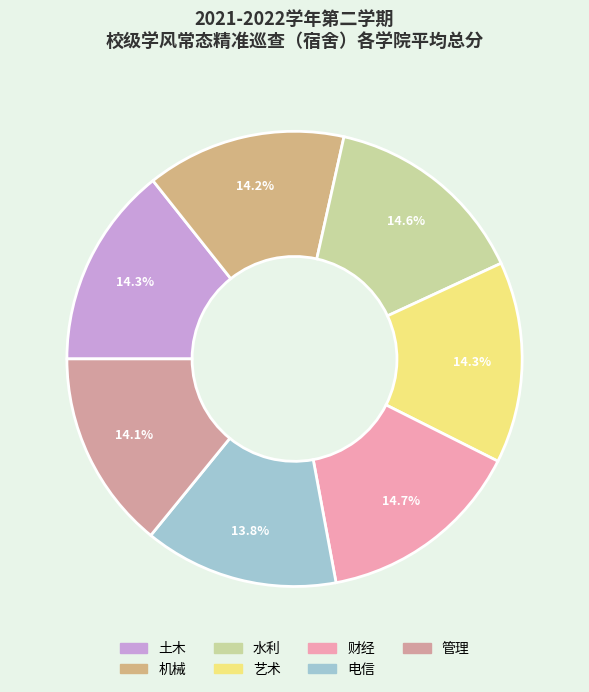

Between 水利 and 电信, which is larger?

水利